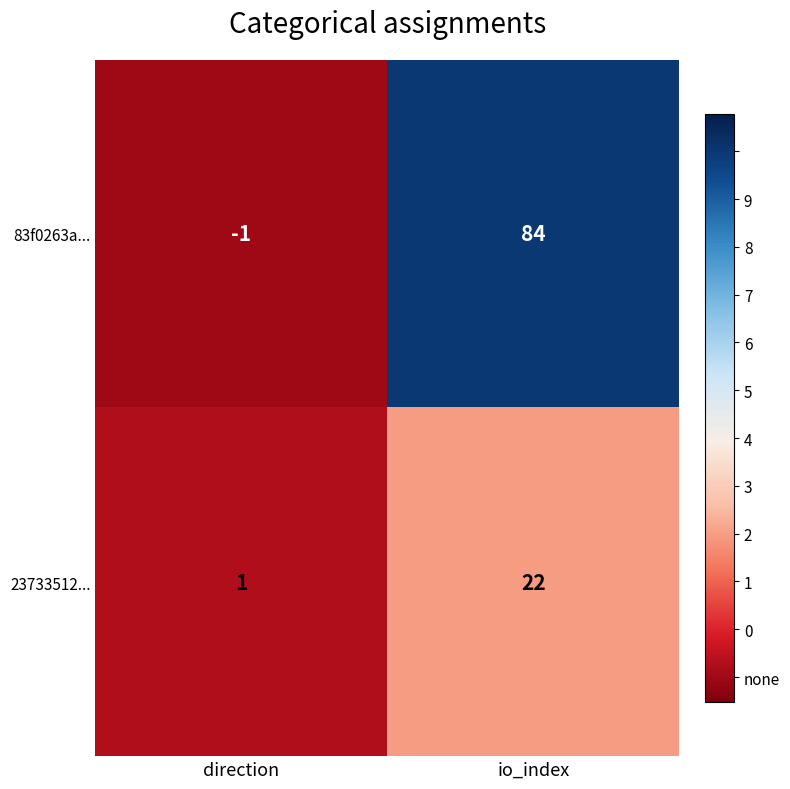

Reading left to right, extract all data points from this chart.

83f0263a...: -1	84
23733512...: 1	22